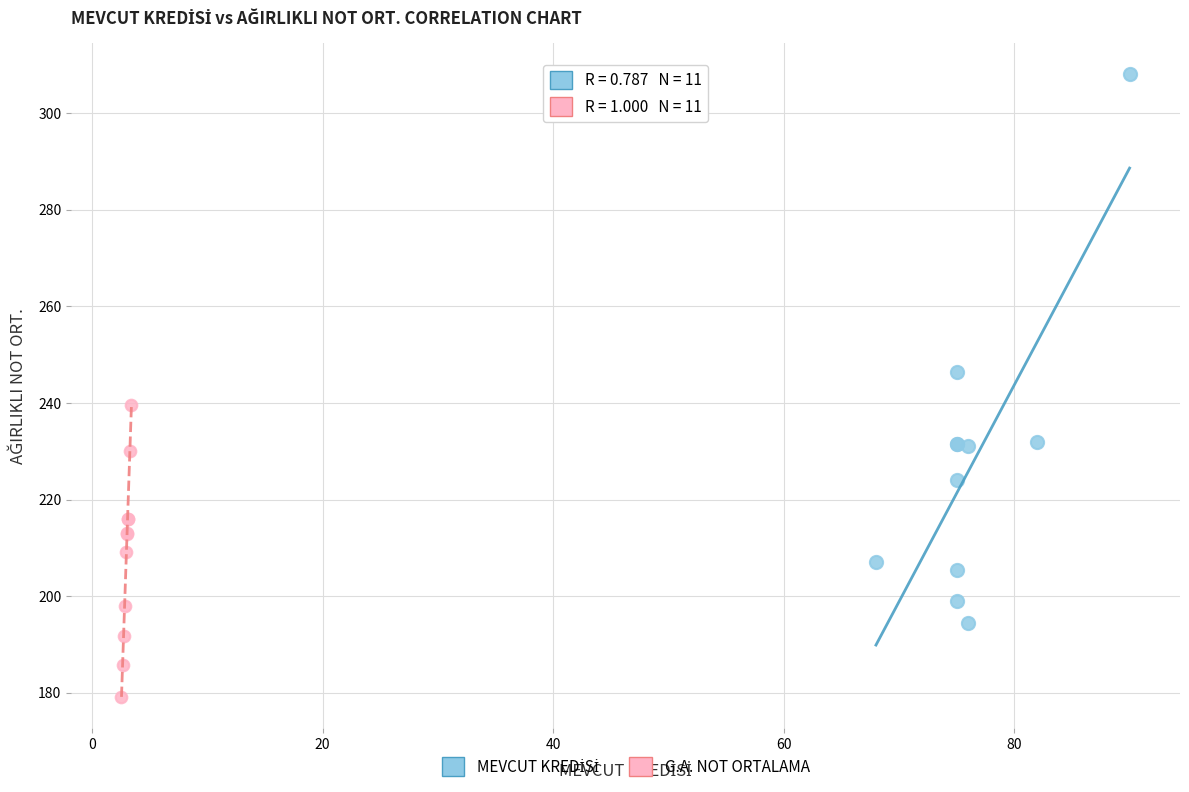

Which series reaches the minimum Y coordinate?

G.A. NOT ORTALAMA